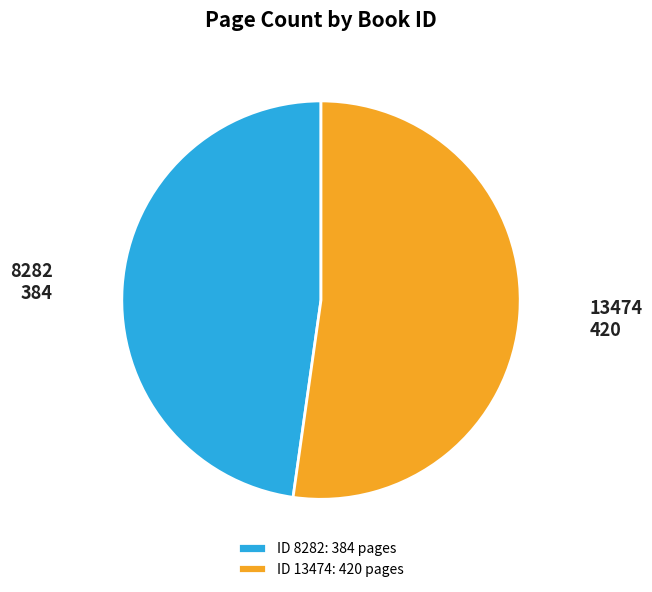

How many slices are in this pie chart?

2